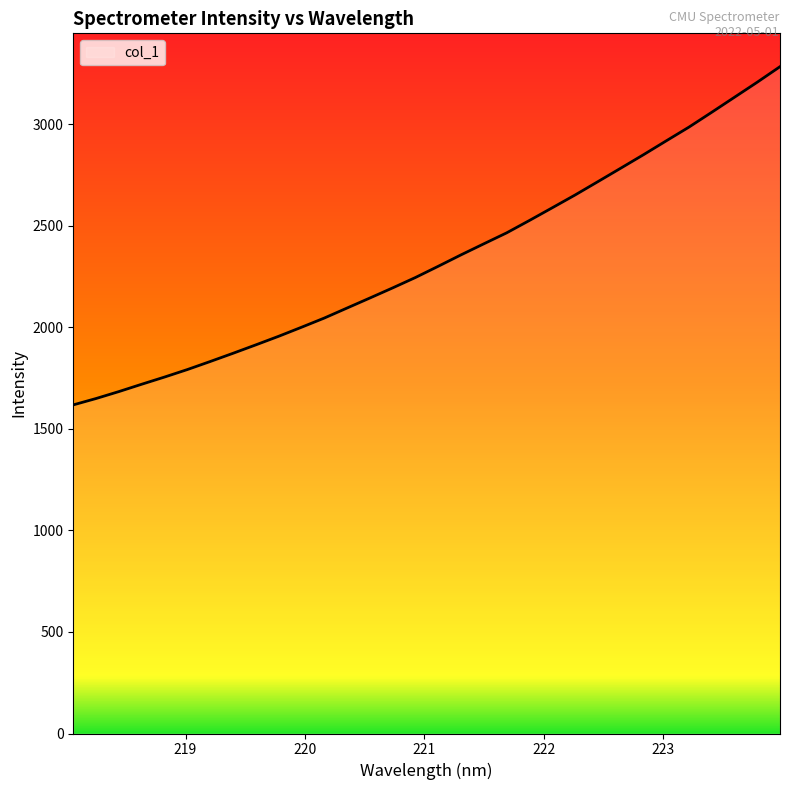

What is the average value?

2335.5